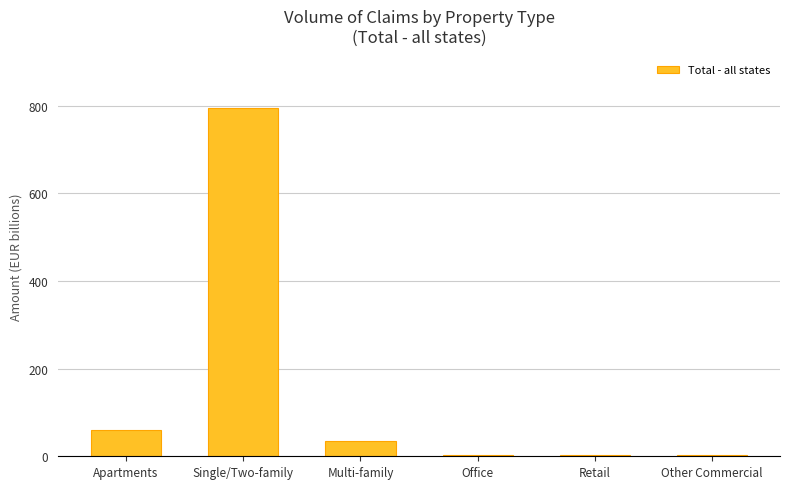

What is the sum of all values?

898.6